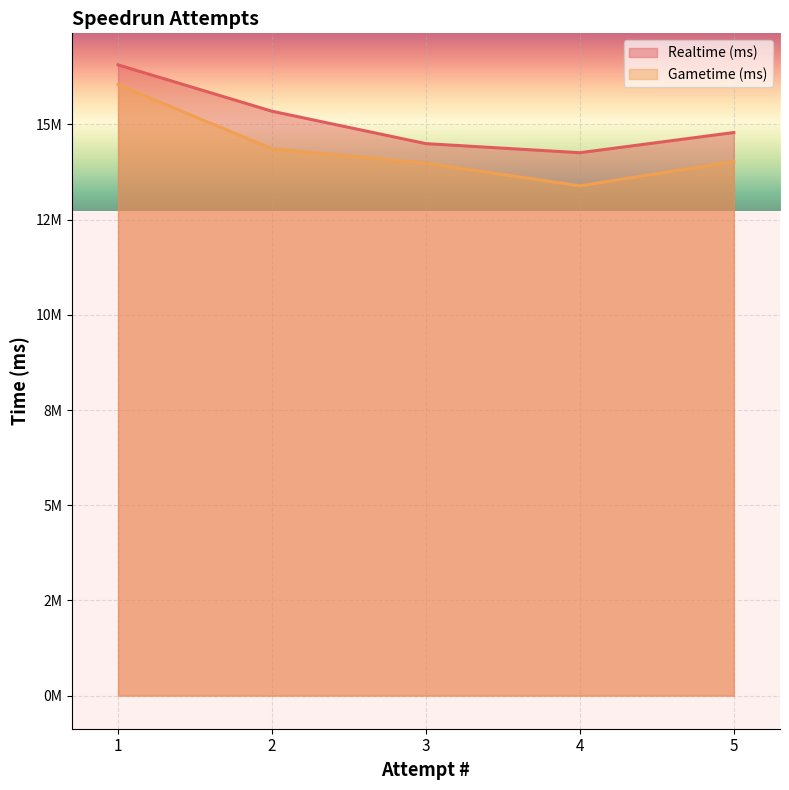

True or false: Realtime (ms) and Gametime (ms) cross at least once.

False